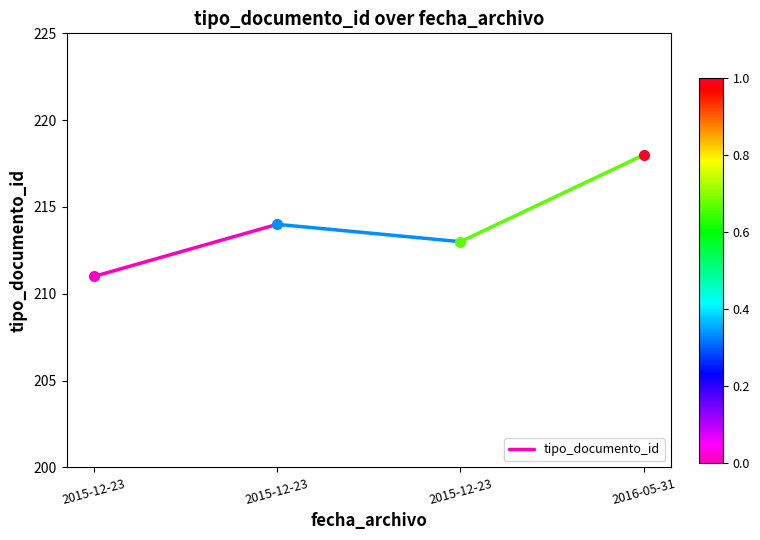

What is the difference between the values at 2015-12-23 and 2015-12-23?

3